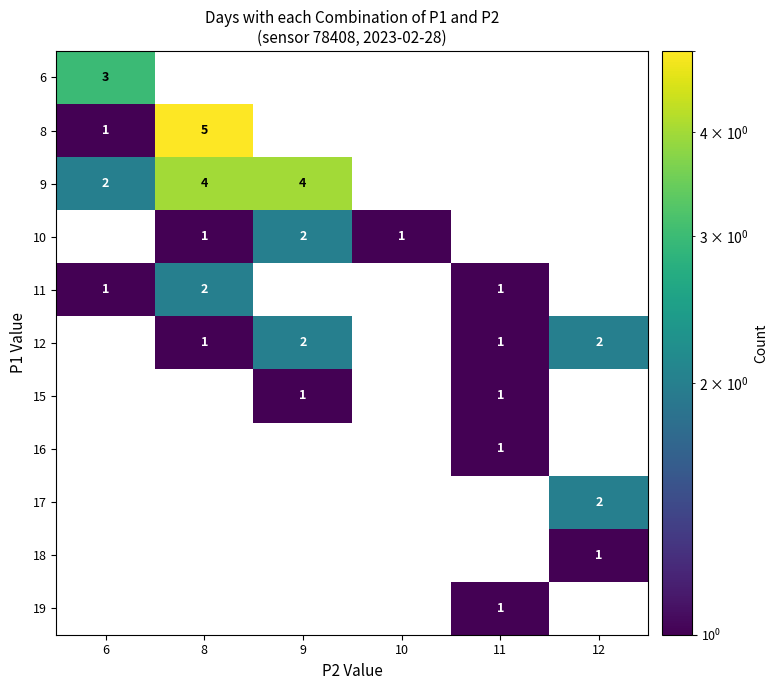

Is it true that 9 equals 2 at 6?

True